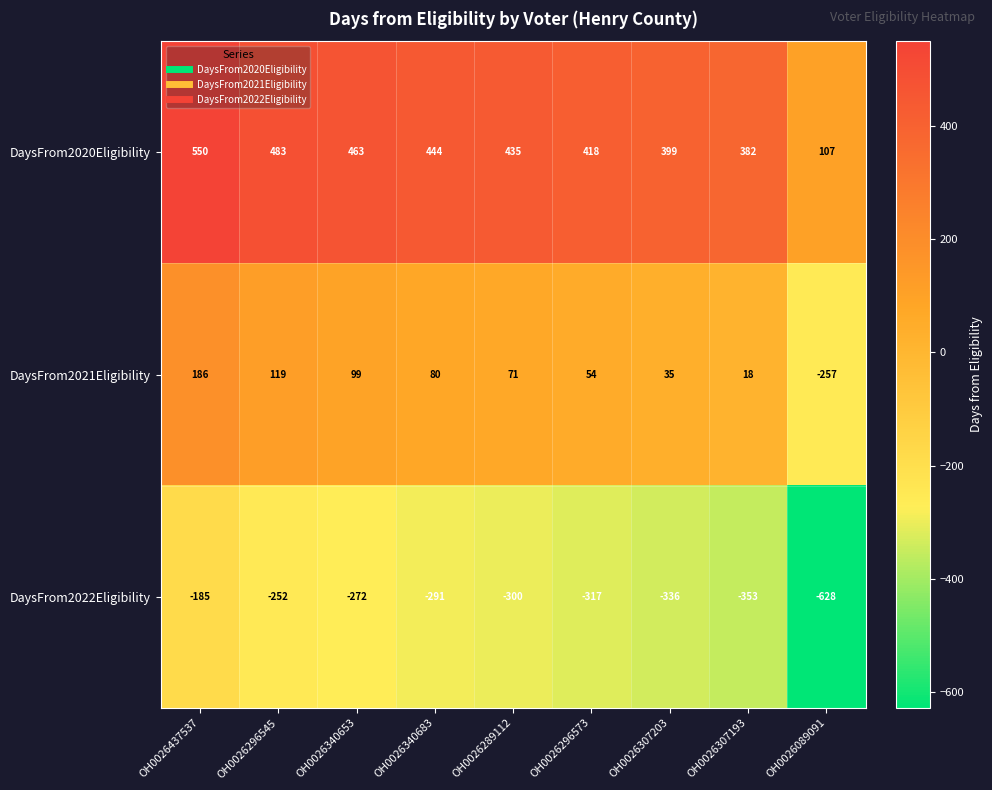

At which category is the sum across all series the highest?

OH0026437537